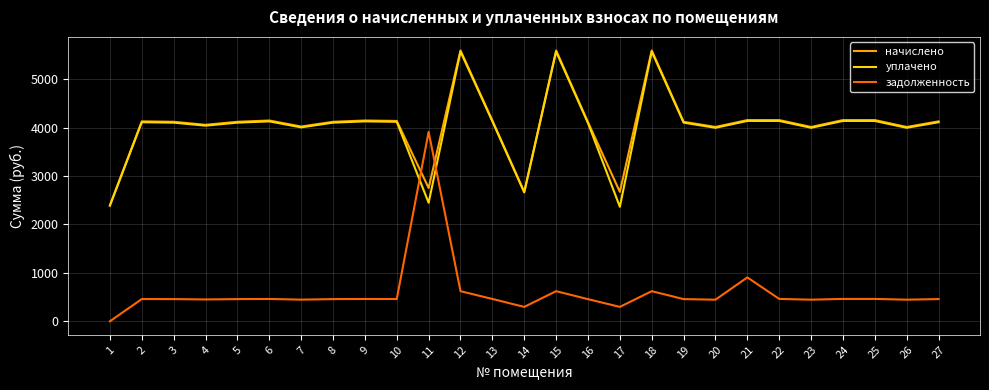

Does the chart have visible grid lines?

Yes